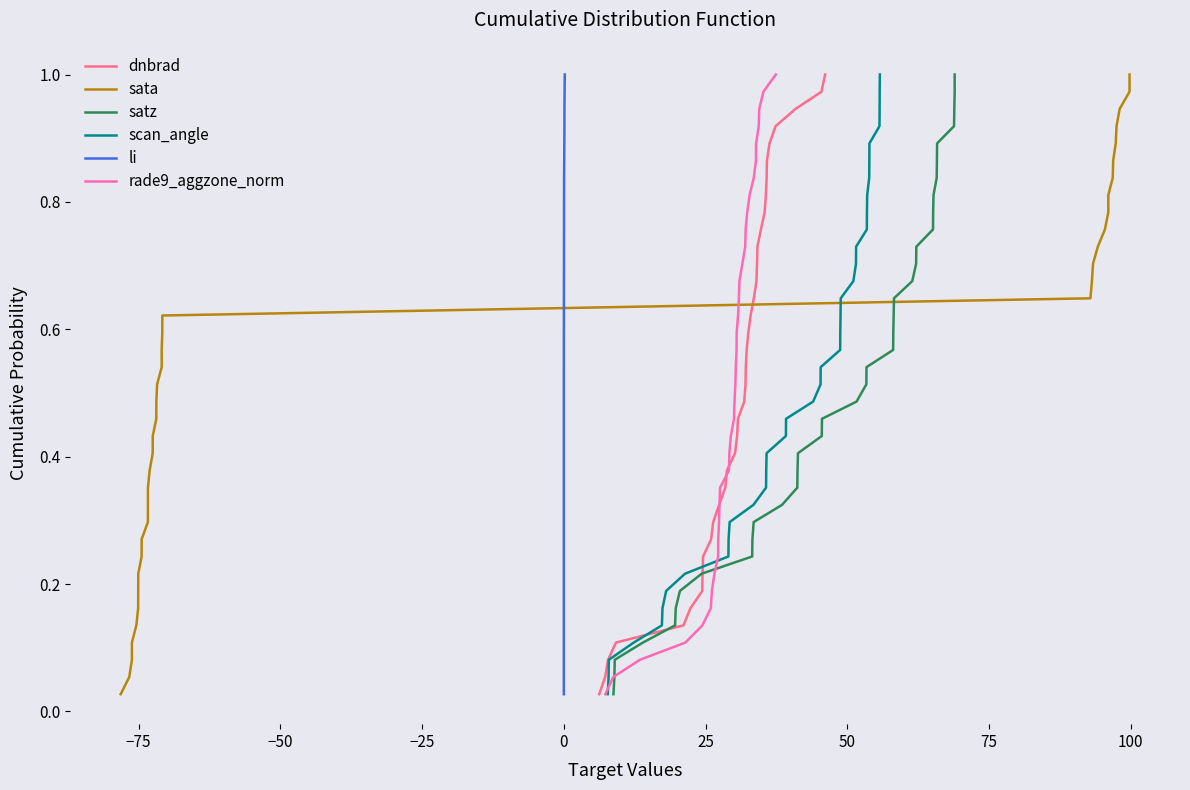

What is the difference between the maximum and minimum values in the sata series?

1.0